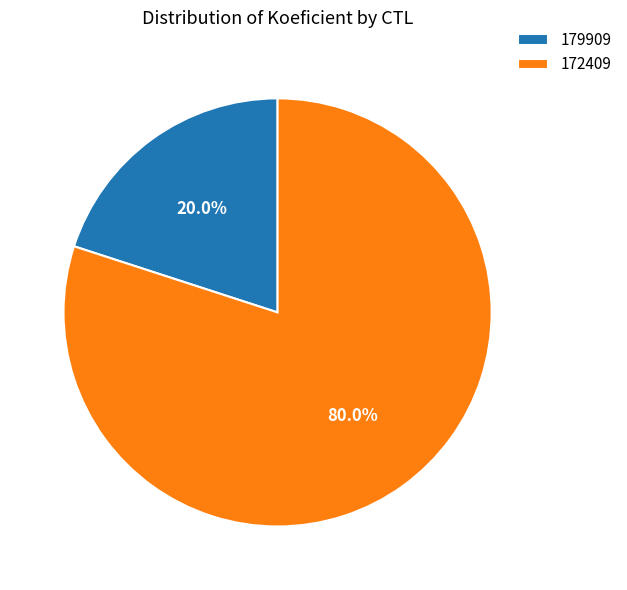

Which slice is the largest?

172409